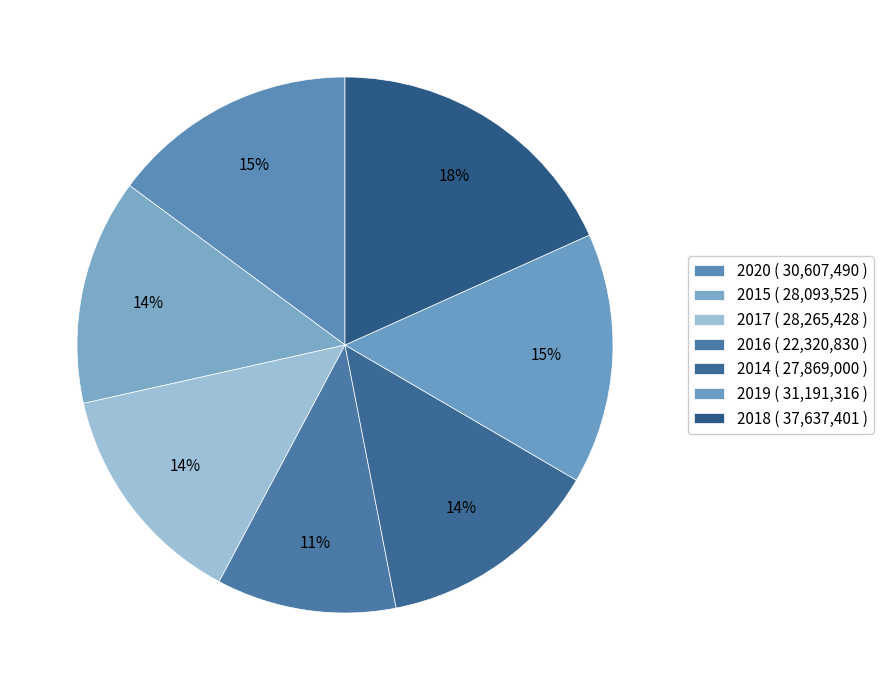

To the nearest percent, what is the average slice percentage?

14%